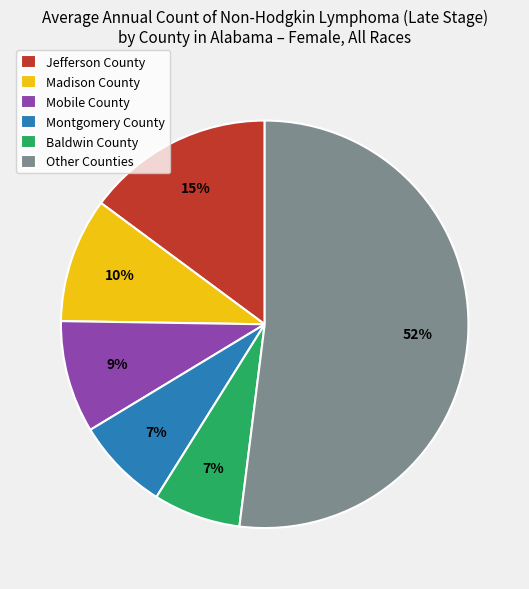

To the nearest percent, what is the average slice percentage?

17%